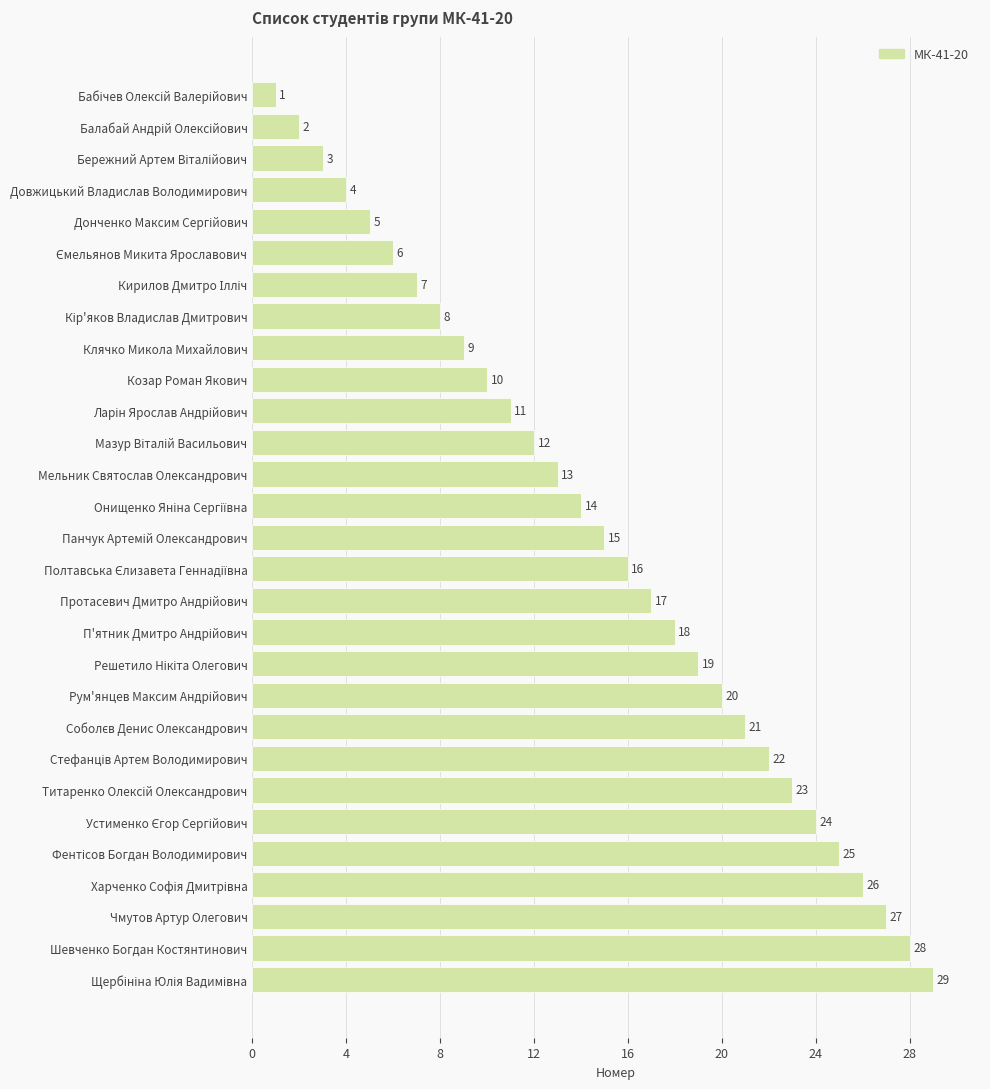

How many data points does each series have?

29